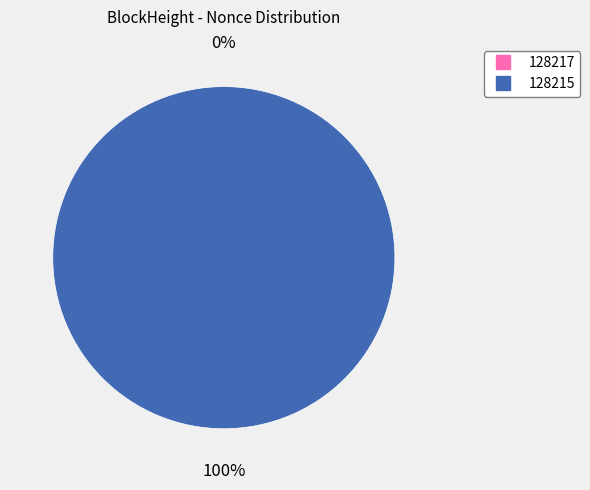

Count the number of slices in the pie.

2